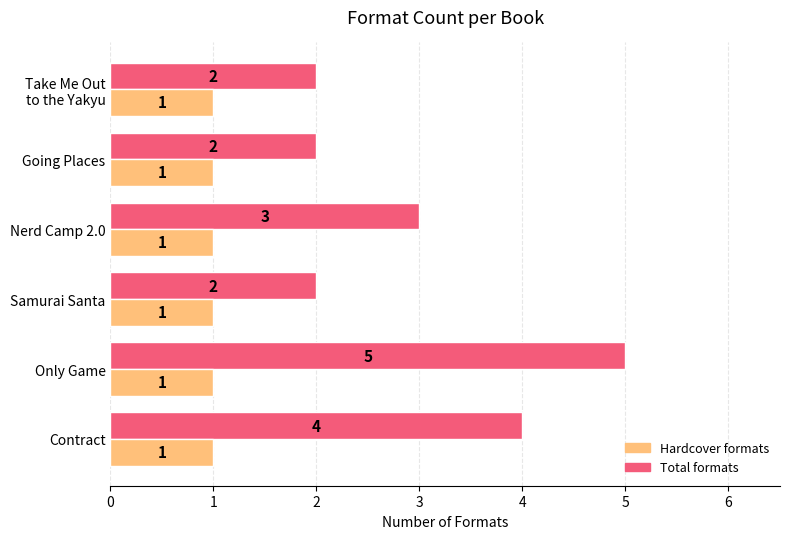

What is the sum of all Total formats values?

18